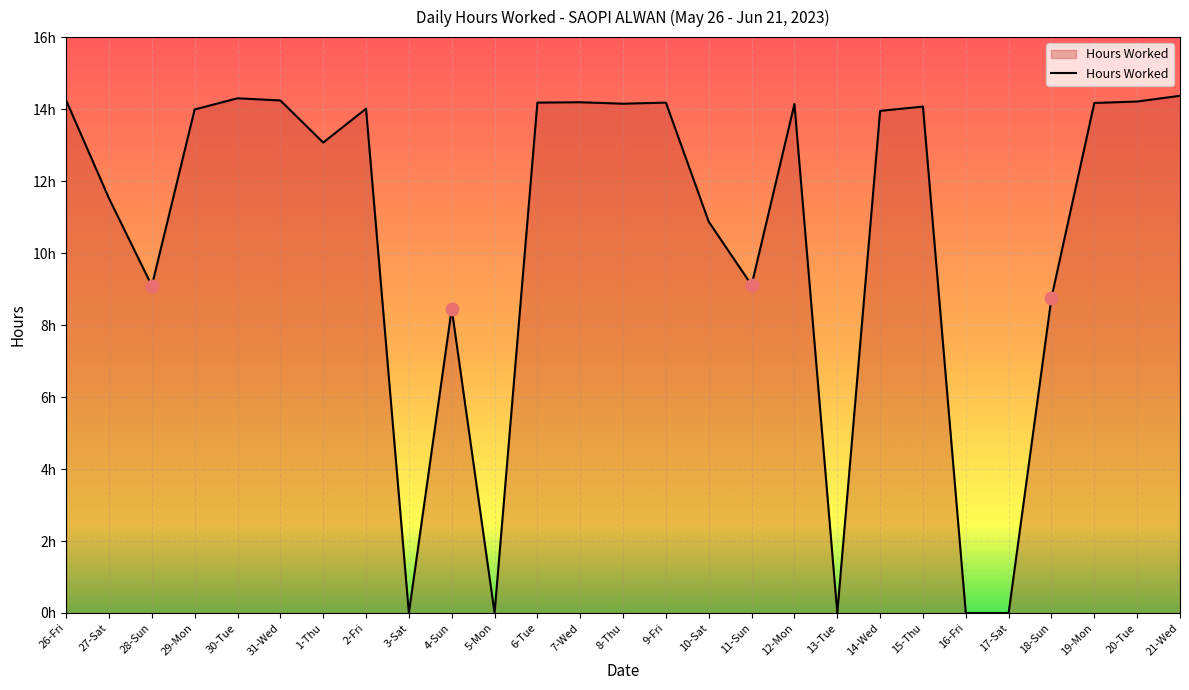

Does the chart display data point markers on the line(s)?

No